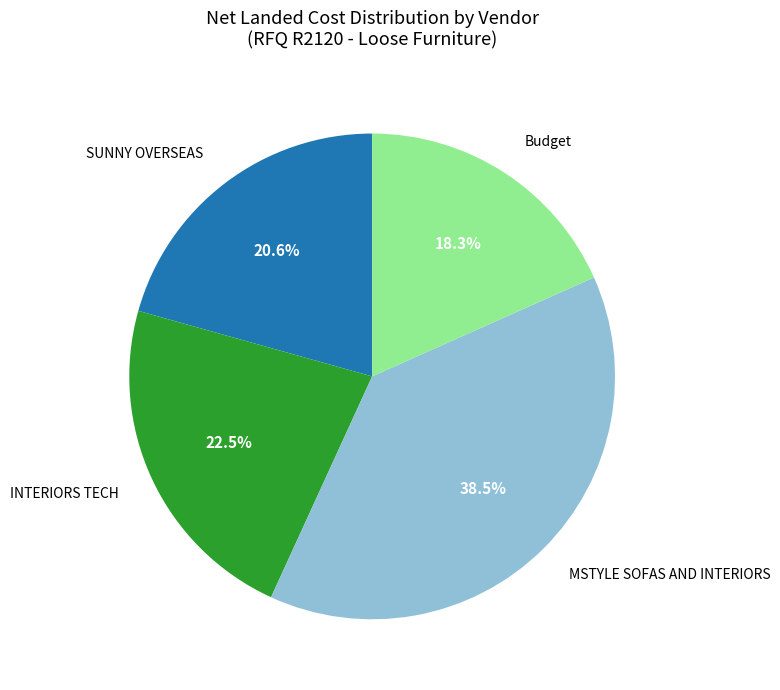

Is there any slice that represents more than half of the pie?

No